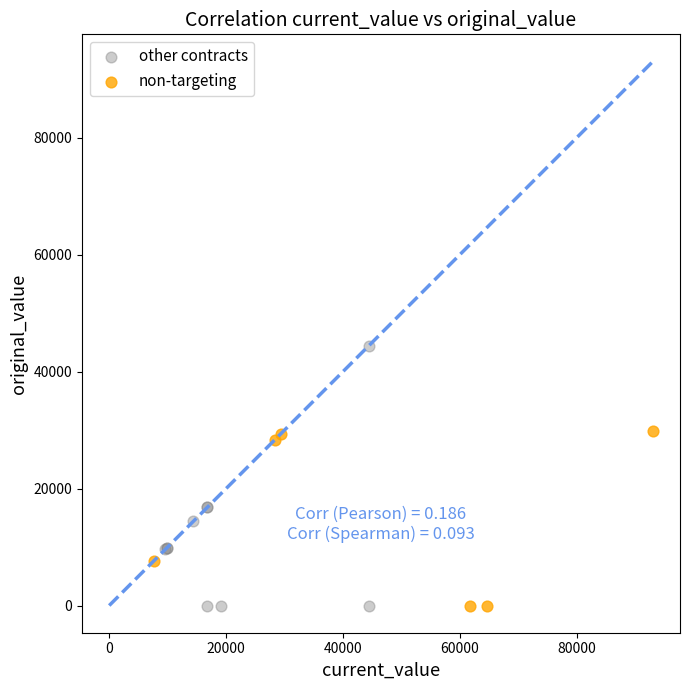

Which series has the largest Y range (max minus min)?

other contracts